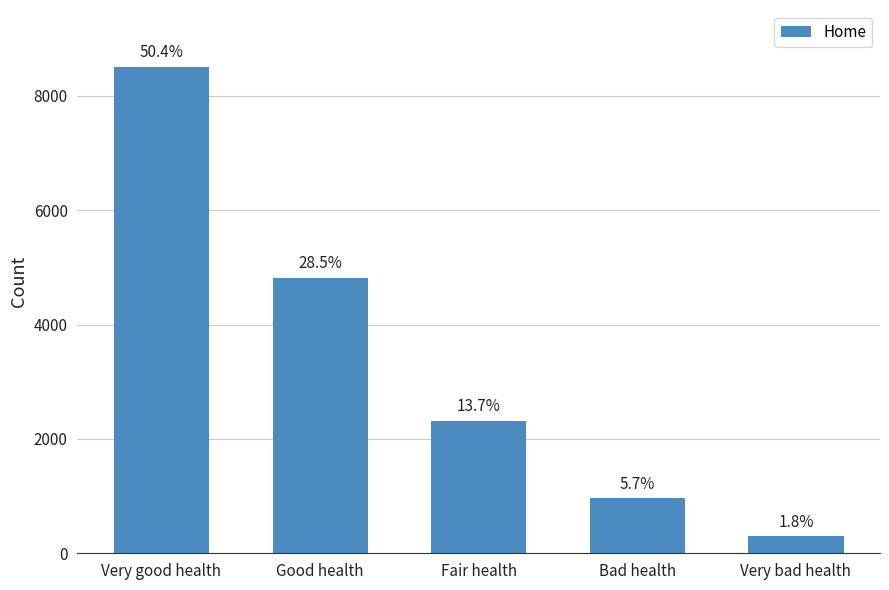

How many bars are there in total?

5